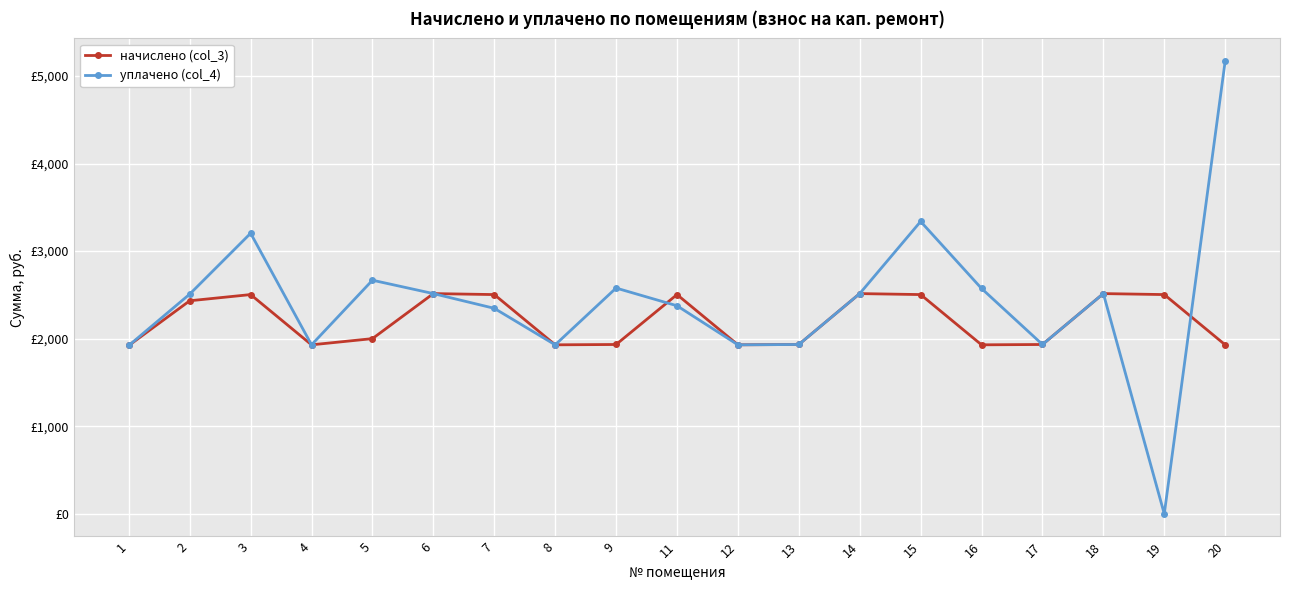

How many intersections are there between начислено (col_3) and уплачено (col_4)?

2